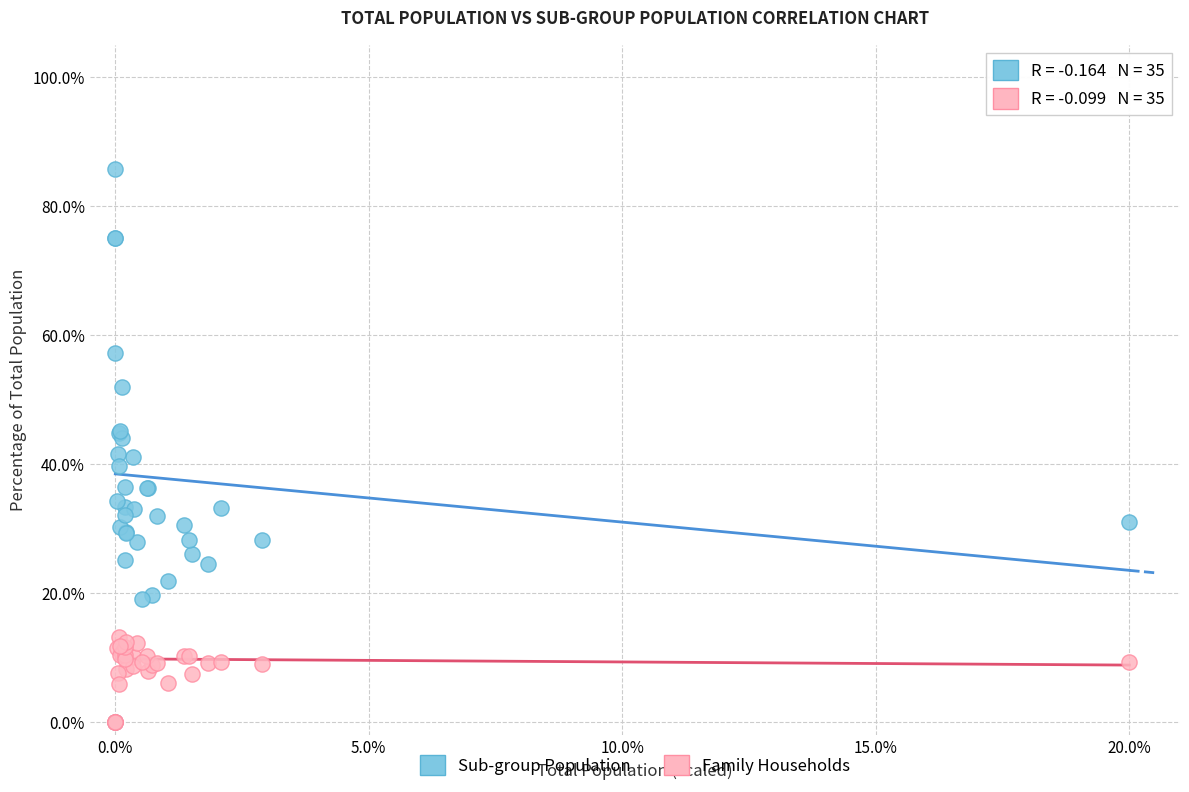

Which series reaches the maximum Y coordinate?

Sub-group Population